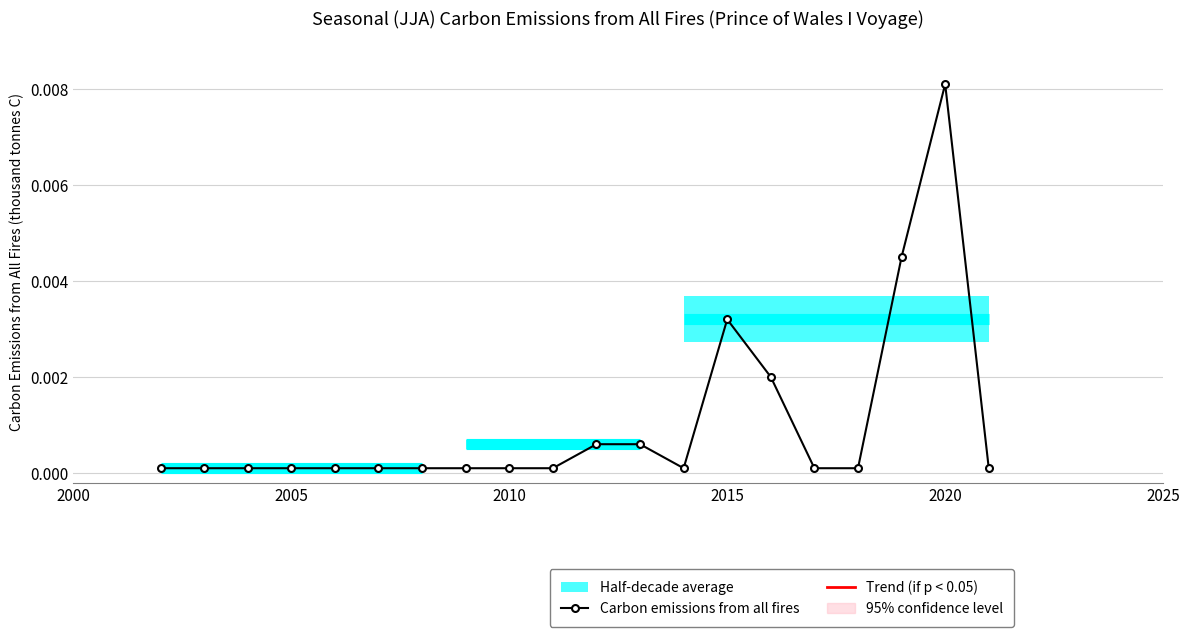

True or false: Carbon emissions from all fires has more than 1 points higher than both neighbors.

True